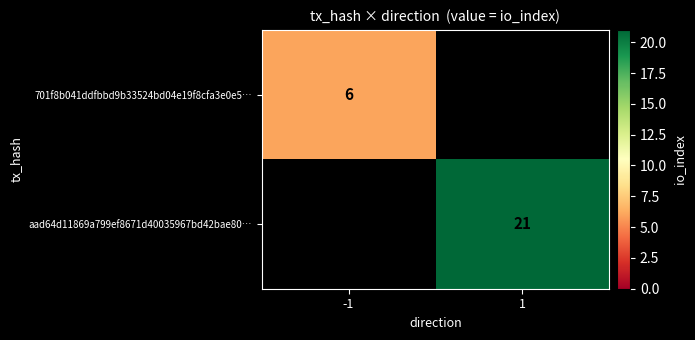

True or false: aad64d11869a799ef8671d40035967bd42bae80… has a value of 8.1 at 1.

False